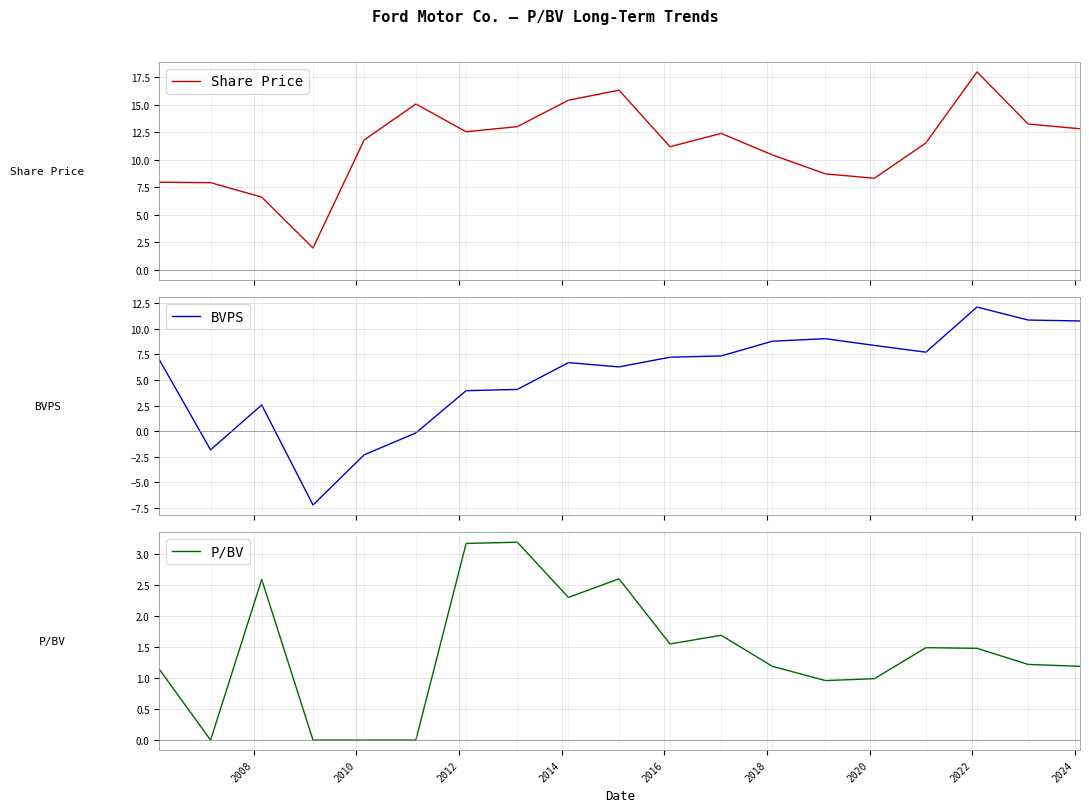

Rank the series by their average value, from lowest to highest.

P/BV, BVPS, Share Price